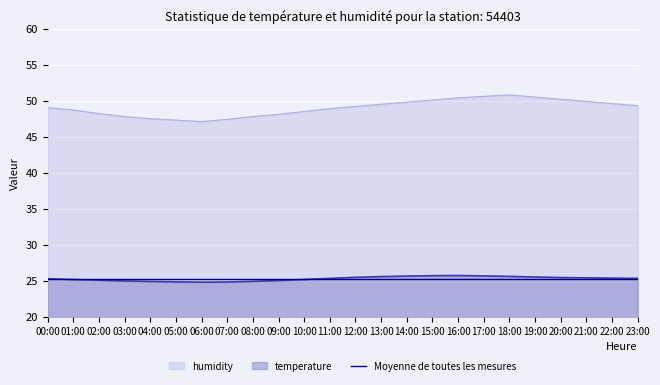

How many distinct data groups are displayed?

3